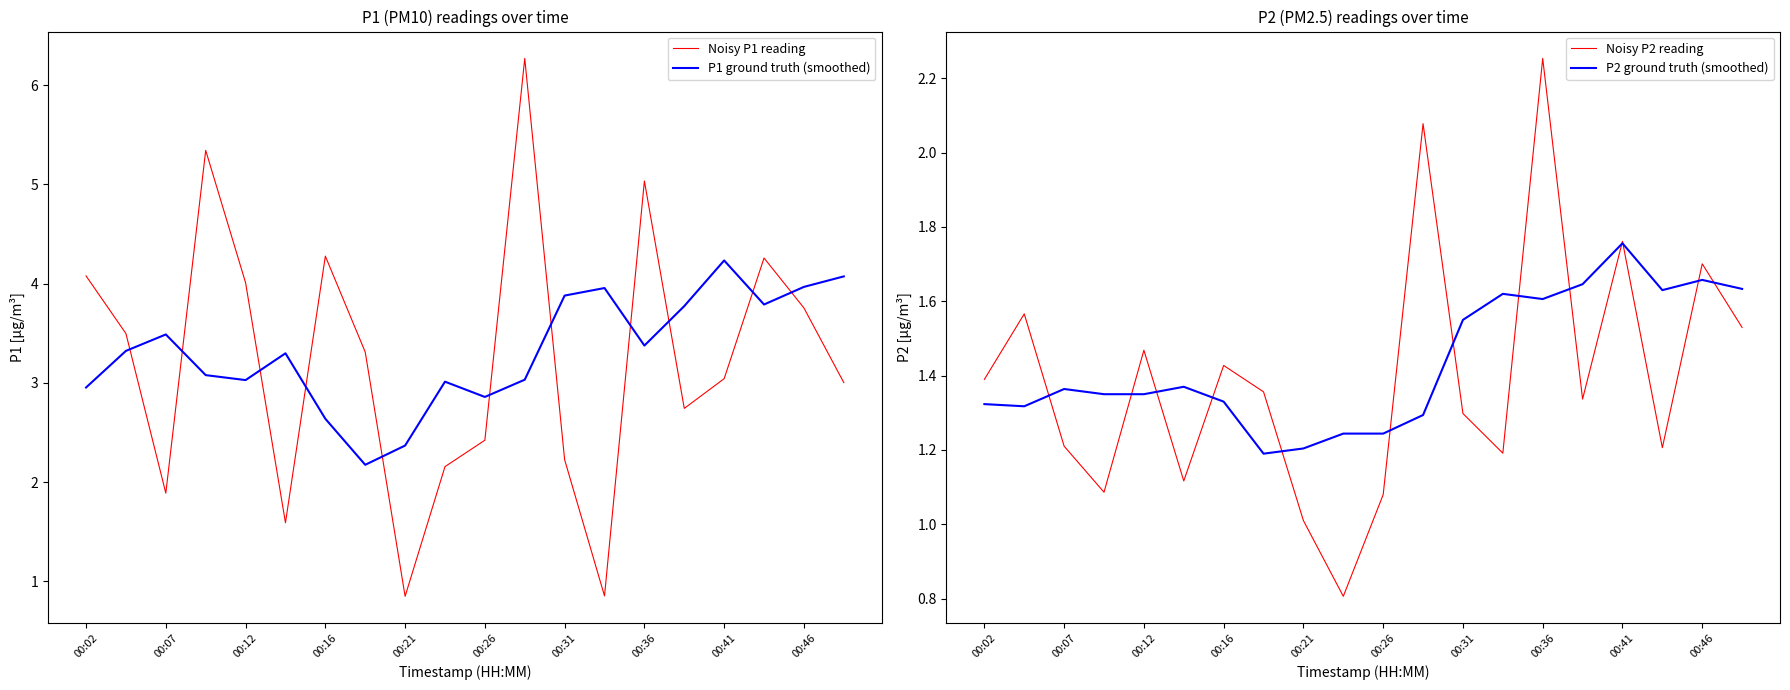

What is the difference between the P2 ground truth (smoothed) values at 11 and 17?

0.3